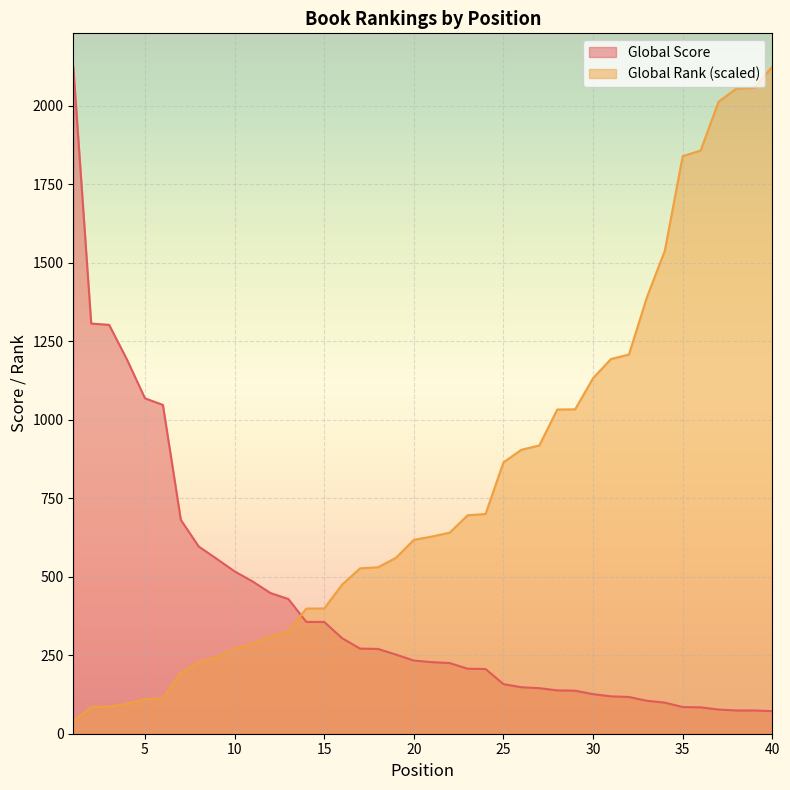

True or false: Global Rank has more than 2 points higher than both neighbors.

False